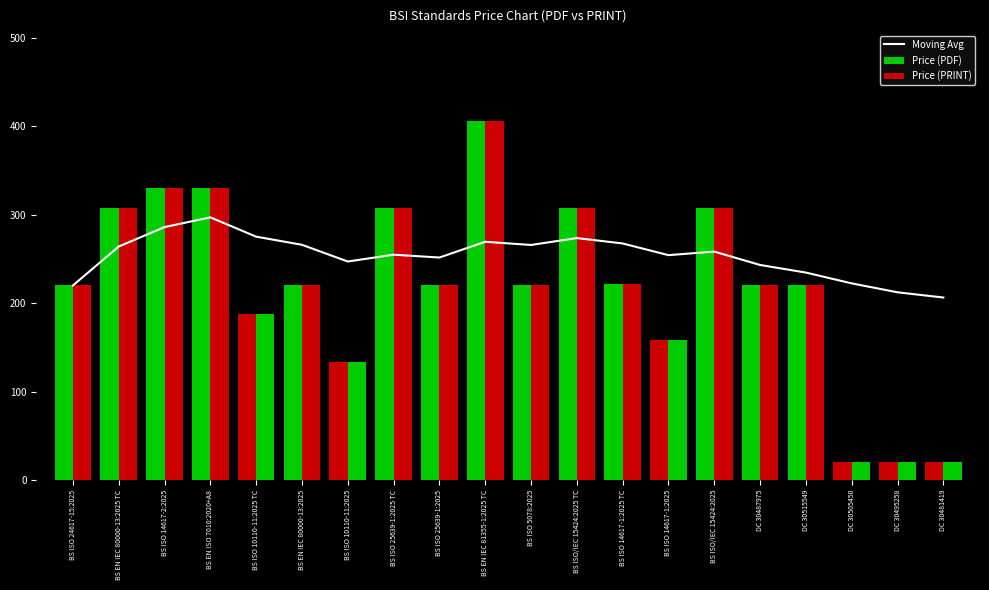

Reading left to right, what are all the values shown in this chart?

Moving Avg: 220.0	264.0	286.0	297.0	275.2	266.0	247.1	254.8	251.6	269.4	265.8	273.6	267.5	254.3	258.3	243.2	234.6	222.4	212.3	206.4
Price (PDF): 220.0	308.0	330.0	330.0	188.0	220.0	134.0	308.0	220.0	406.0	220.0	308.0	222.0	158.0	308.0	220.0	220.0	20.0	20.0	20.0
Price (PRINT): 220.0	308.0	330.0	330.0	188.0	220.0	134.0	308.0	220.0	406.0	220.0	308.0	222.0	158.0	308.0	220.0	220.0	20.0	20.0	20.0